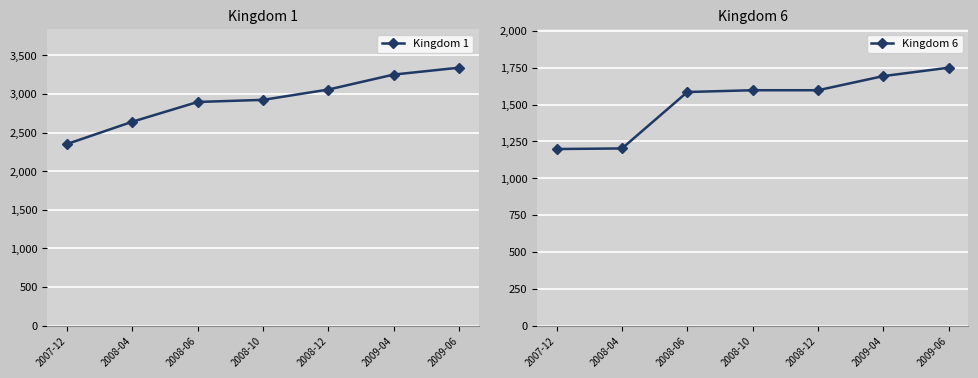

What is the total value across all series at 2009-04?

4946